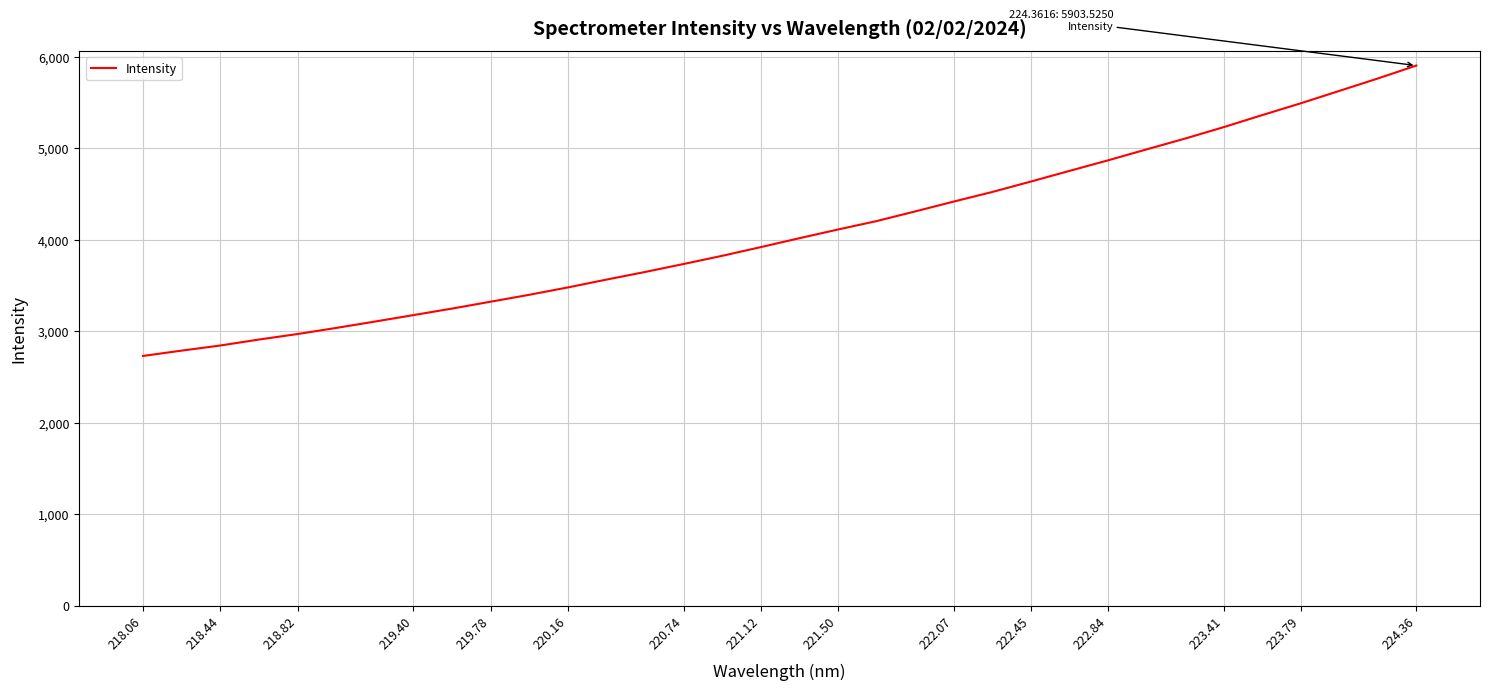

What is the difference between the maximum and minimum values?

3174.2